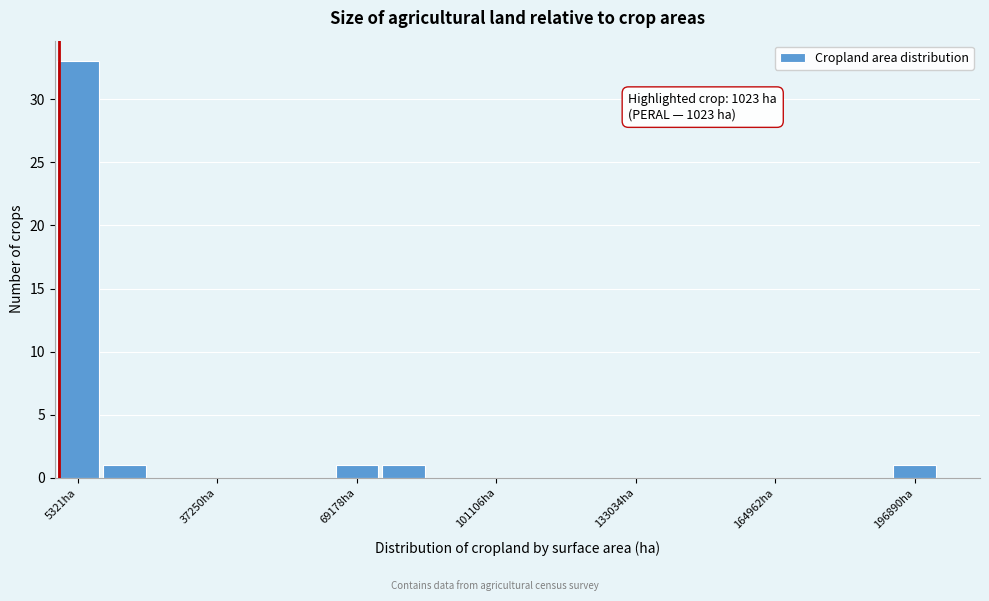

Read against the x-axis, roughly where is the centre of the tallest bar?

5000